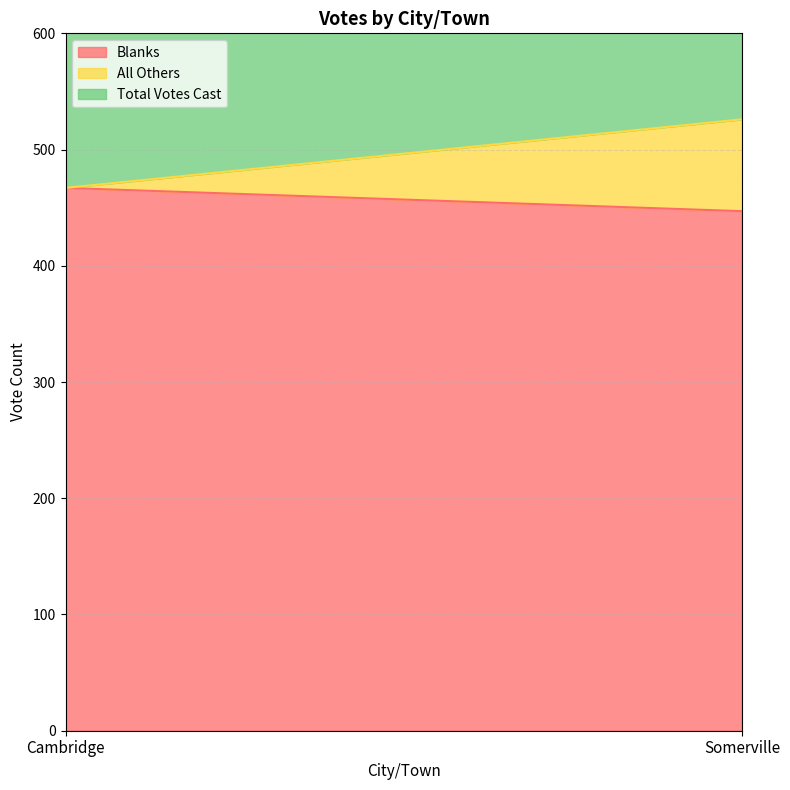

What is the maximum value for Blanks?

467